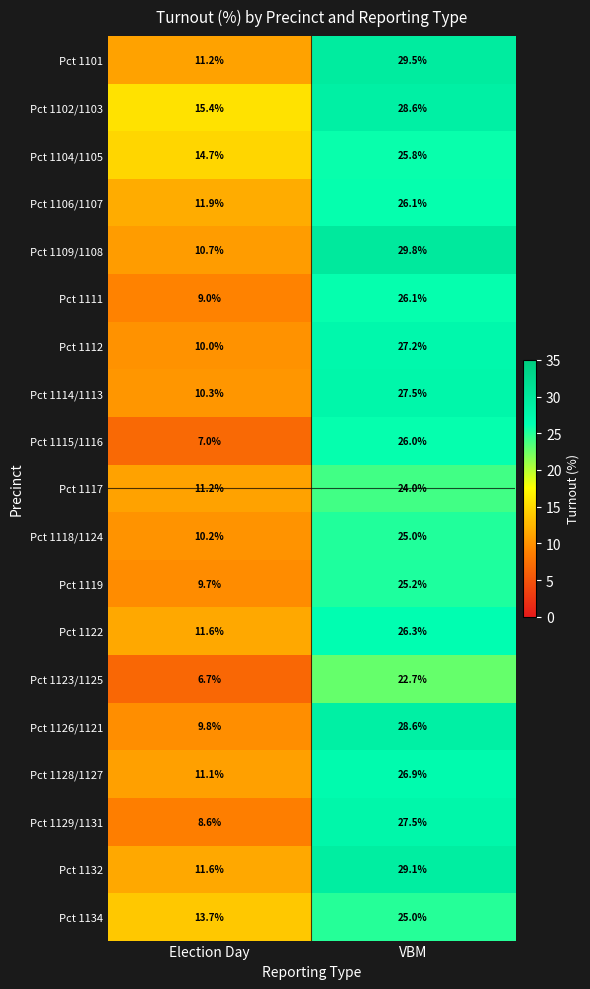

At which category is the sum across all series the highest?

VBM